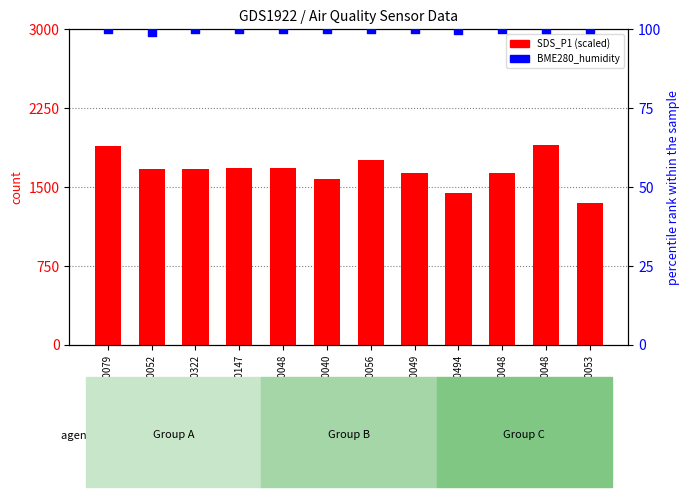

At which category is the sum across all series the highest?

20048